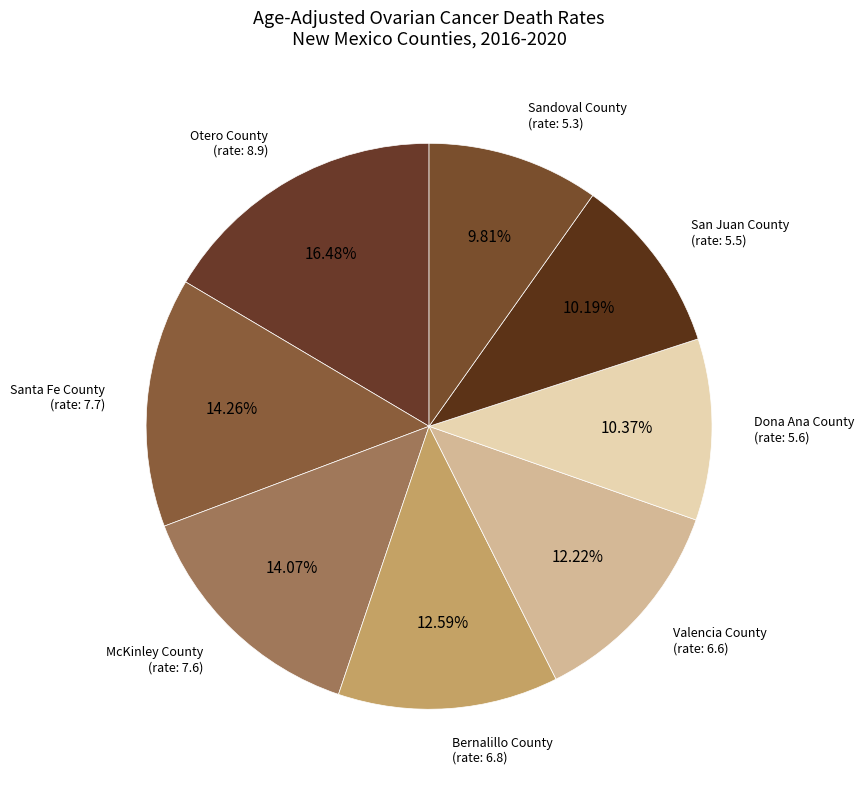

What portion of the pie excludes Valencia County?

87.8%